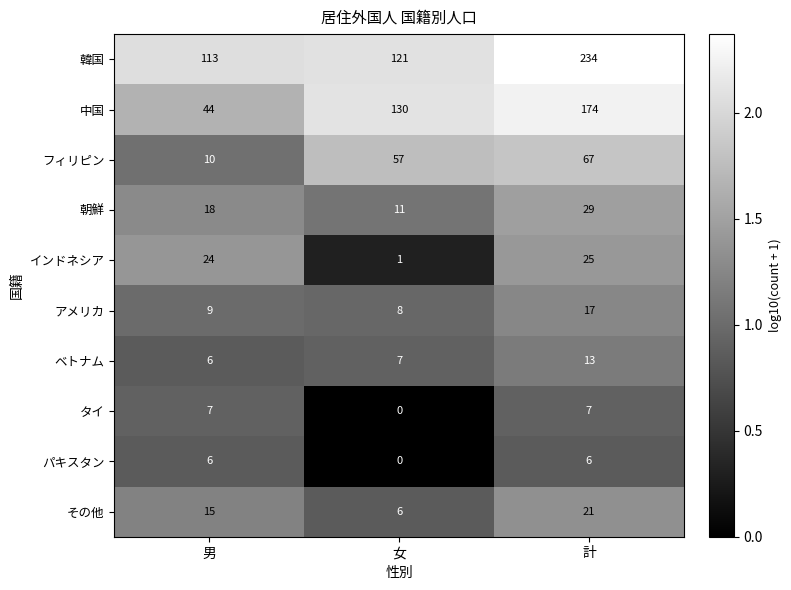

Count the 朝鮮 values in the range 11 to 29.

3